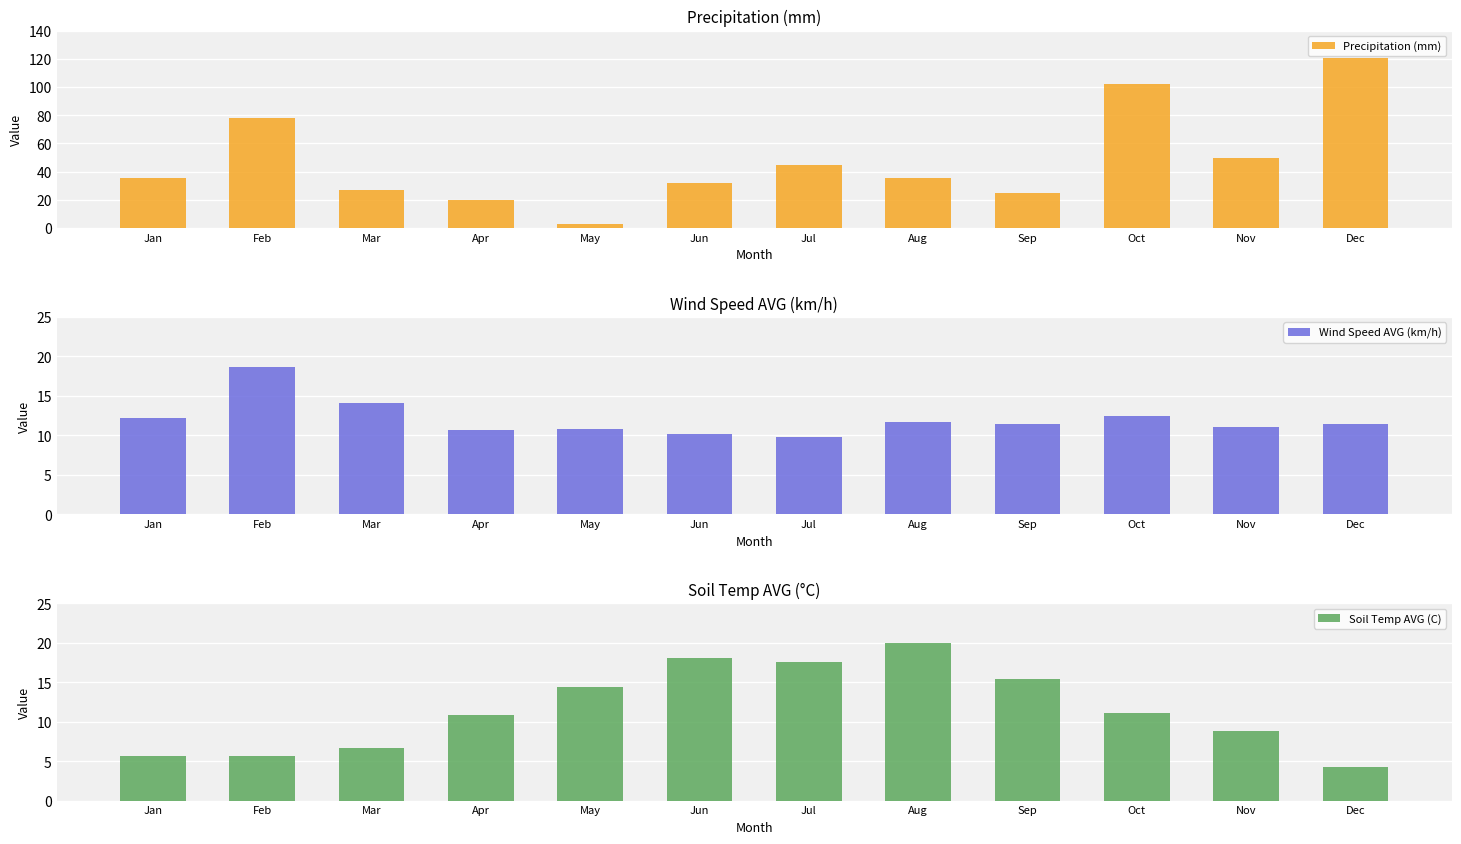

Between Dec and Aug, which is larger?

Dec